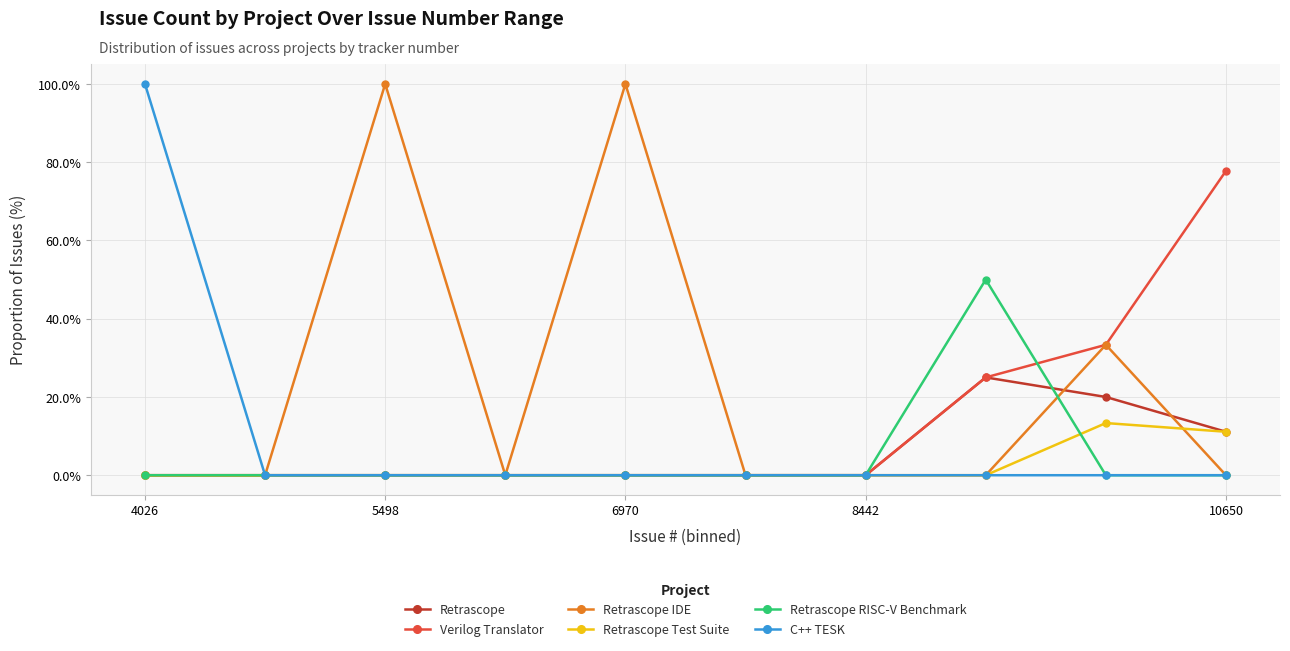

True or false: Retrascope IDE and Retrascope intersect in this chart.

True